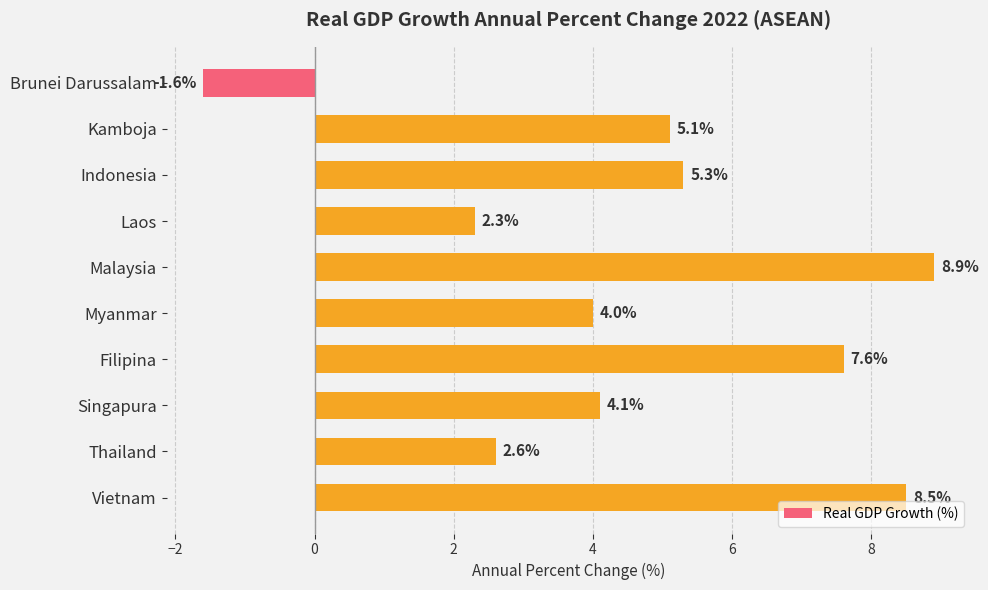

List the labels in order of value, largest first.

Malaysia, Vietnam, Filipina, Indonesia, Kamboja, Singapura, Myanmar, Thailand, Laos, Brunei Darussalam